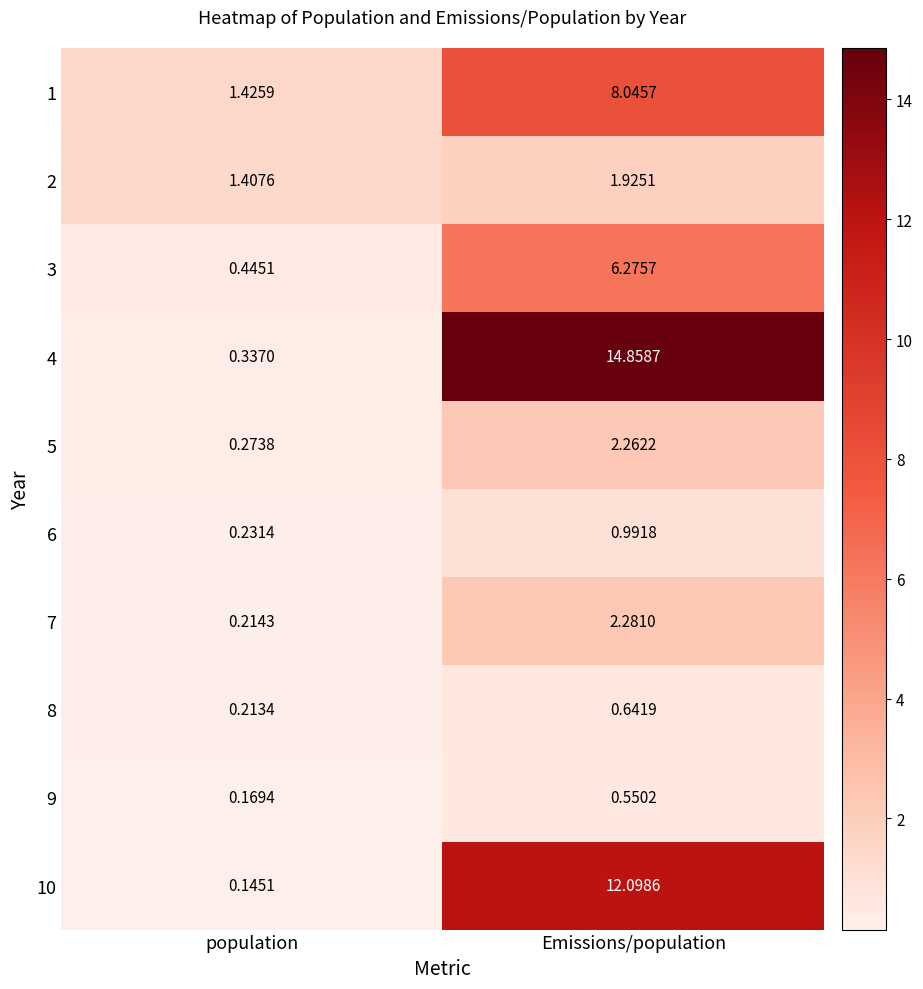

Which series has the widest spread of values?

4